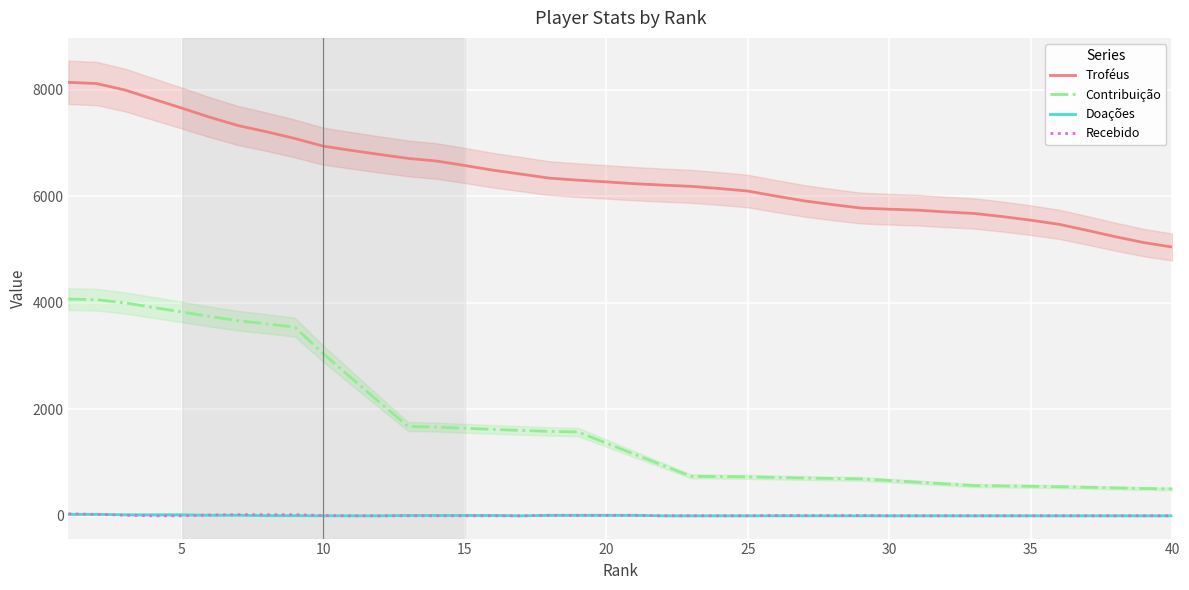

True or false: Contribuição has a value of 248.7 at 30.

False